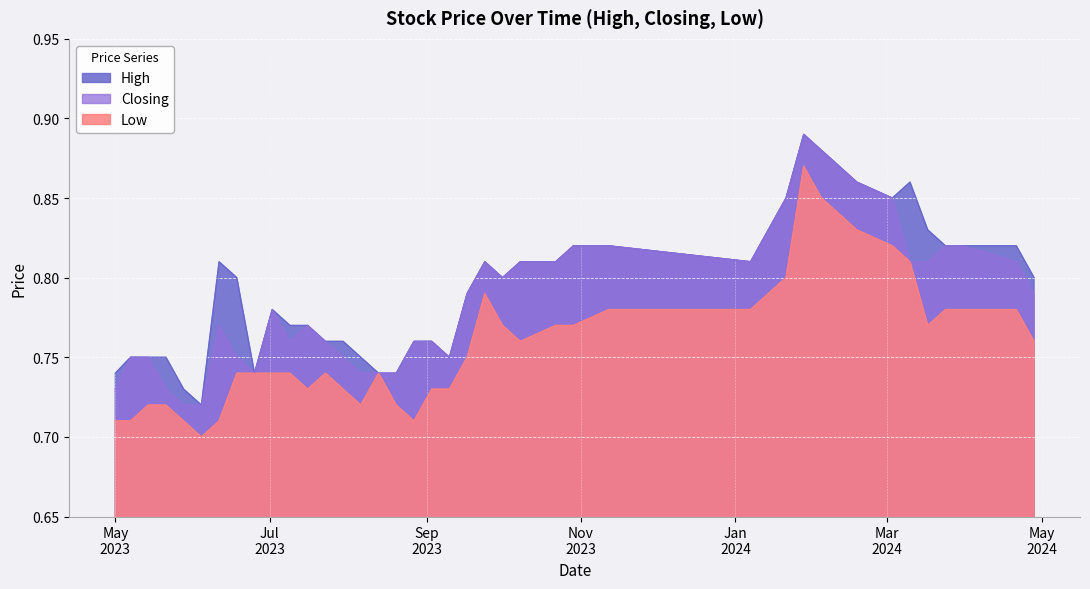

Rank the series by their average value, from lowest to highest.

Low, Closing, High